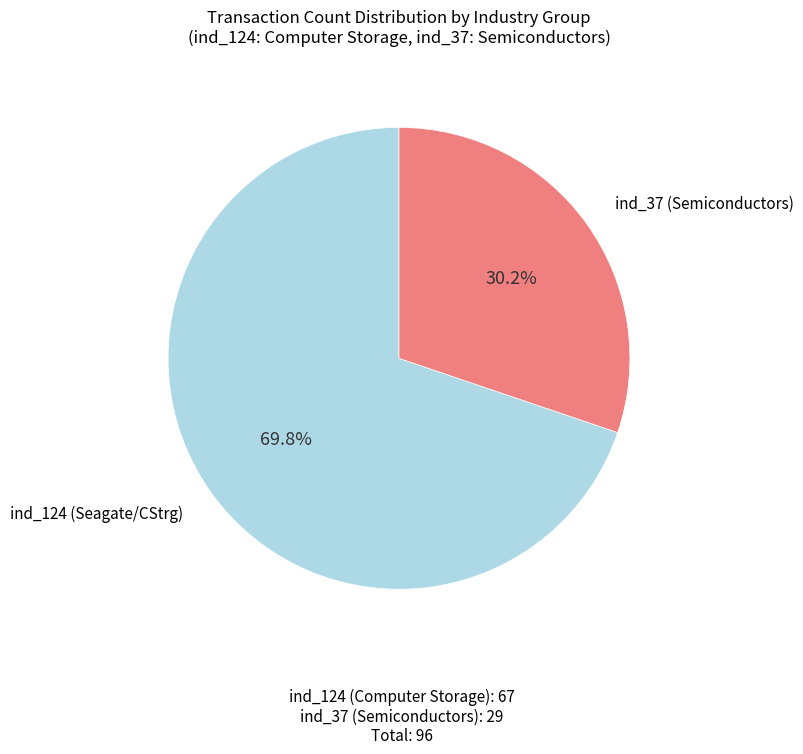

How many segments does this pie chart have?

2